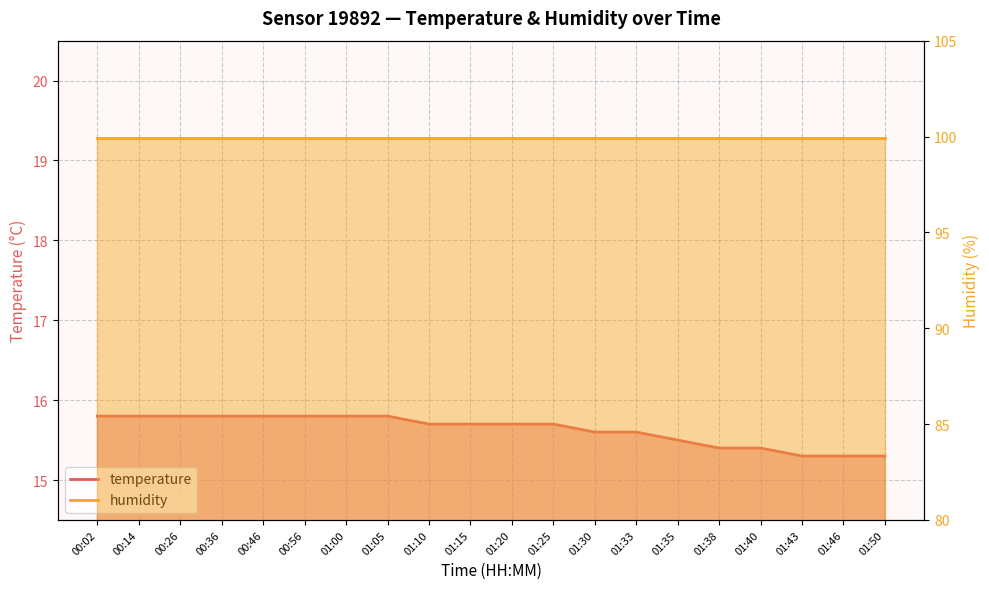

Reading right to left, list all the values displayed in this chart.

15.3	15.3	15.3	15.4	15.4	15.5	15.6	15.6	15.7	15.7	15.7	15.7	15.8	15.8	15.8	15.8	15.8	15.8	15.8	15.8